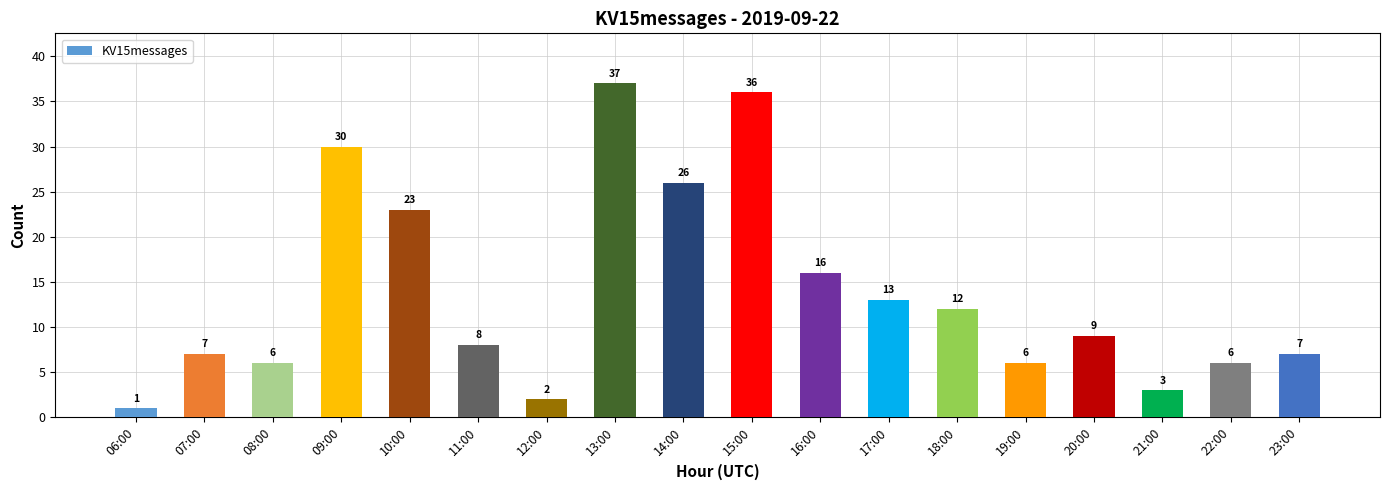

What is the difference between the values at 21:00 and 22:00?

3